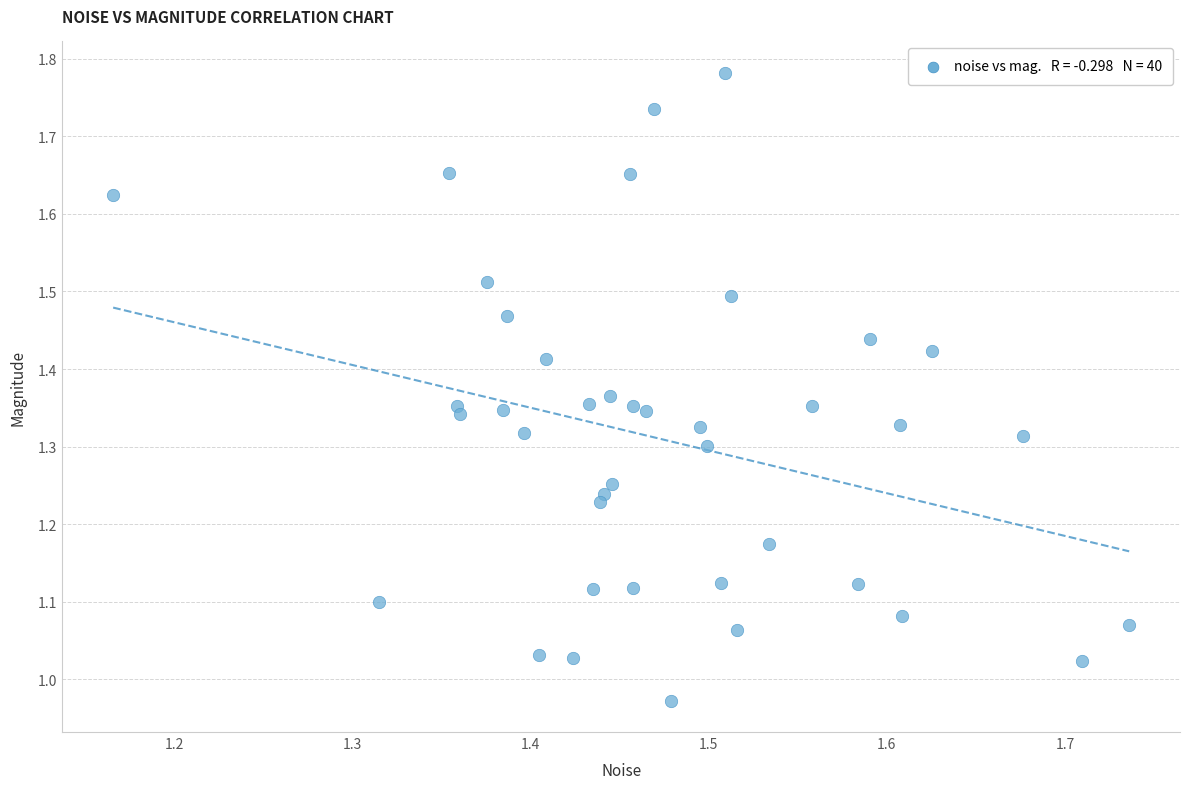

What is the range of Y values (max minus min)?

0.8